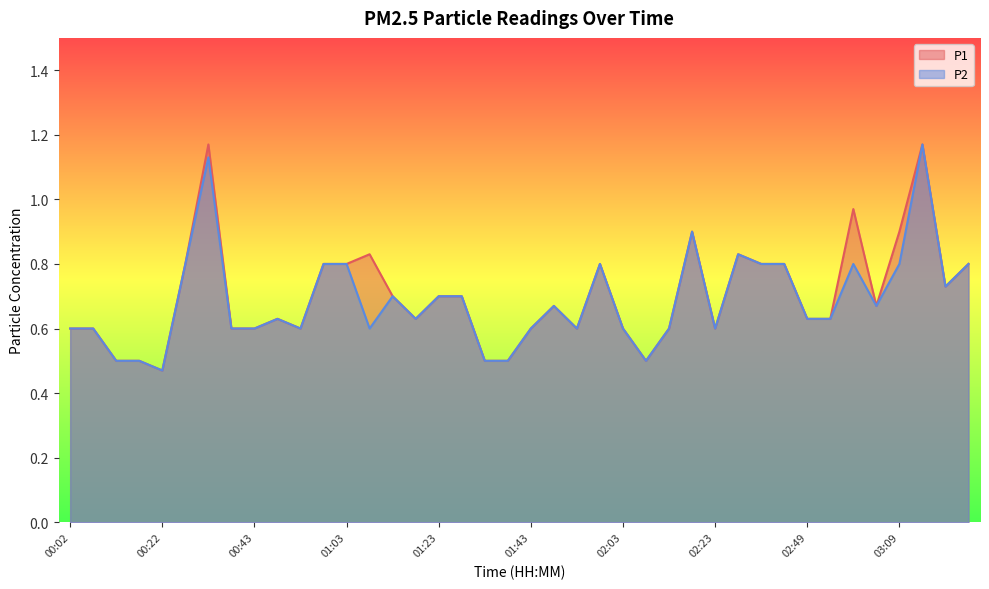

In P1, how many points are lower than both neighbors (excluding endpoints)?

8